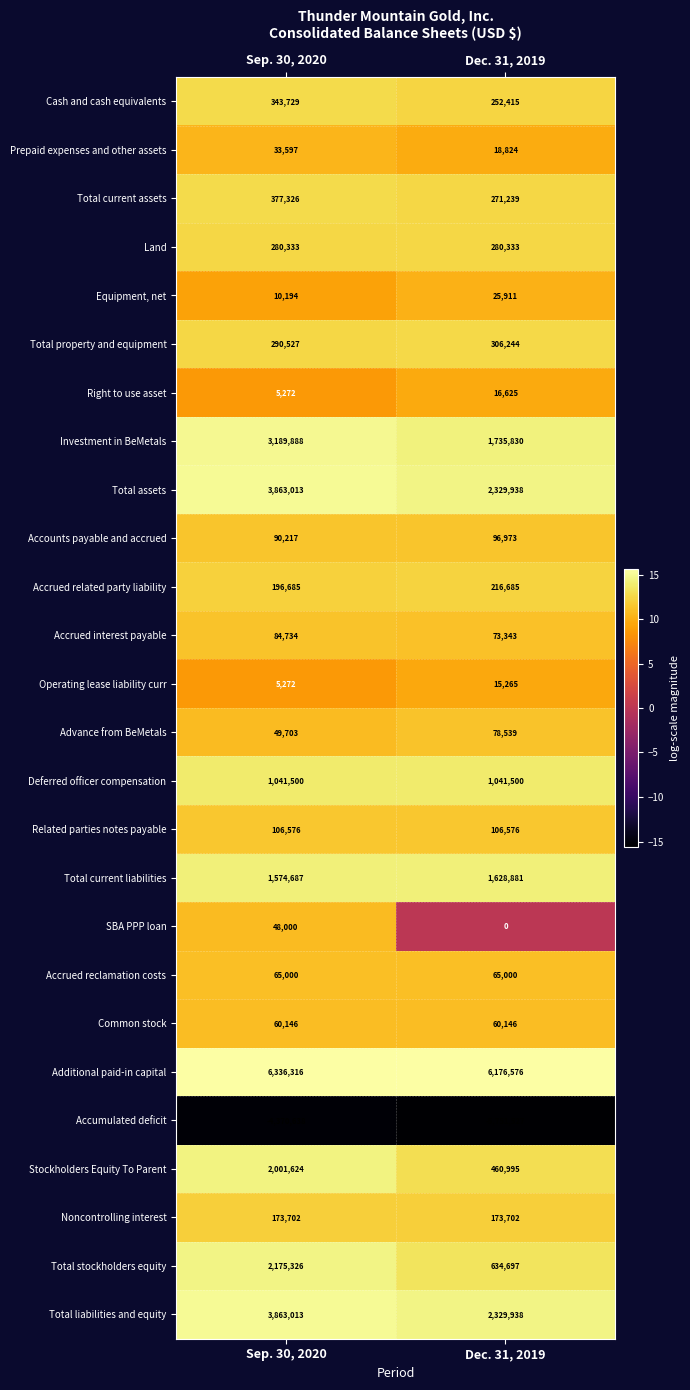

What is the total value across all series at Dec. 31, 2019?

12644648